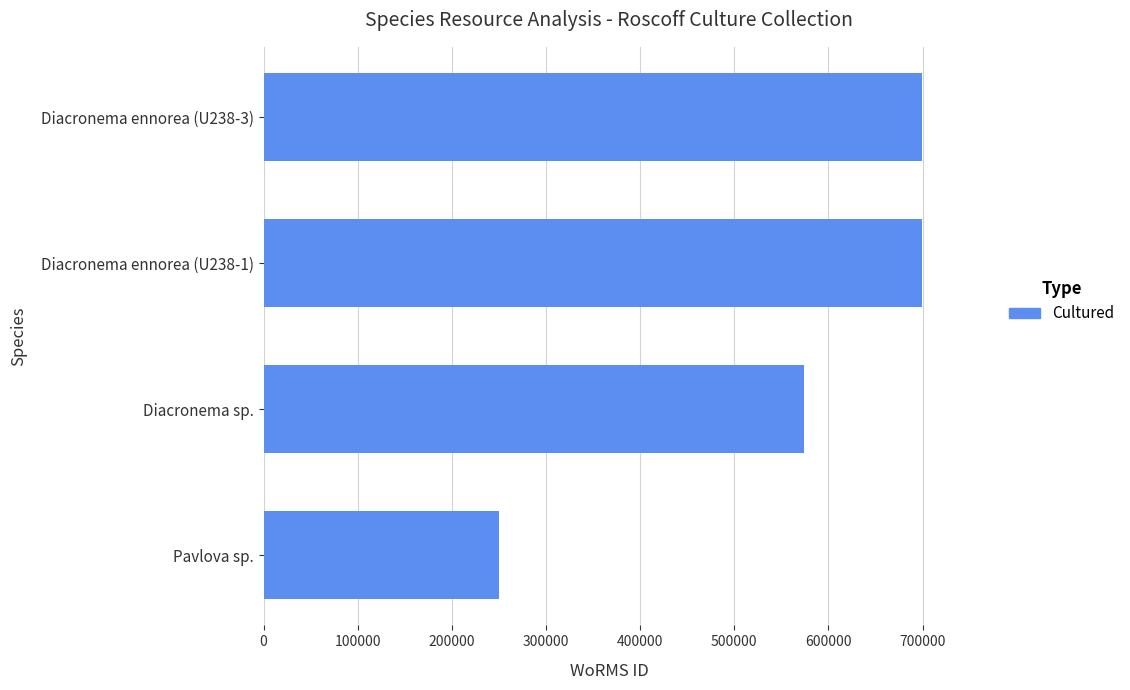

Count the values in the range 573853 to 699620.

3